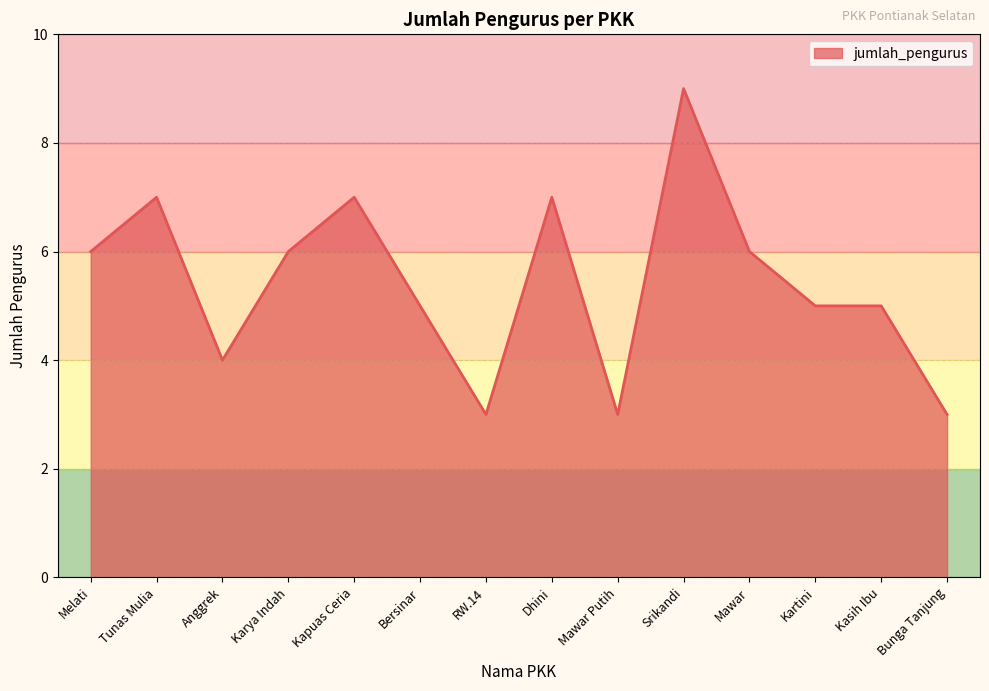

The value at Dhini is 7. True or false?

True